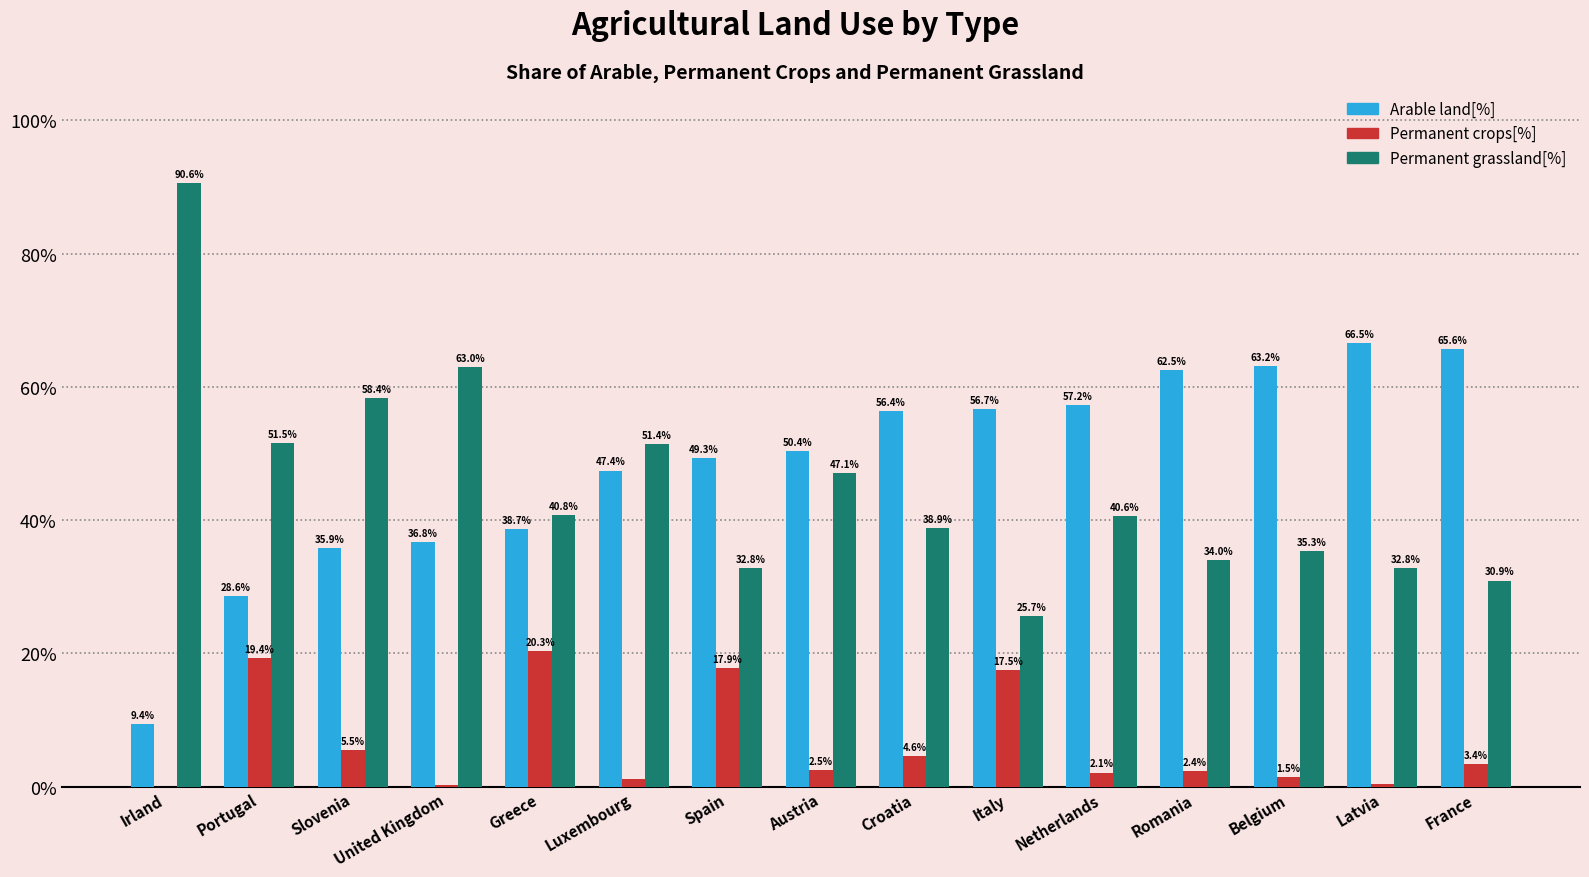

Which series has the largest total across all categories?

Arable land[%]